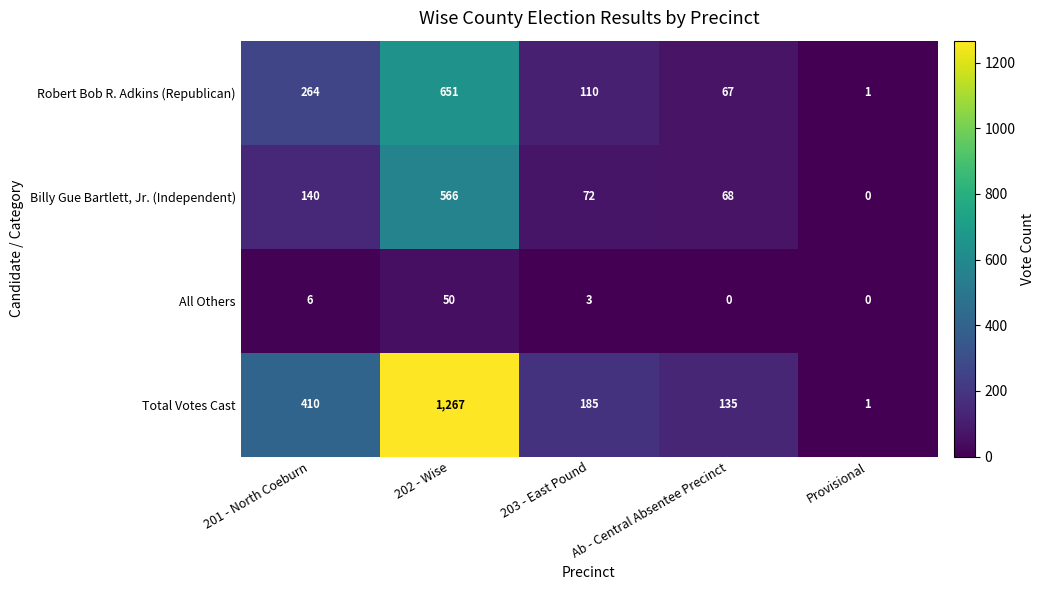

What is the difference between the maximum and second lowest values in the Robert Bob R. Adkins (Republican) series?

584